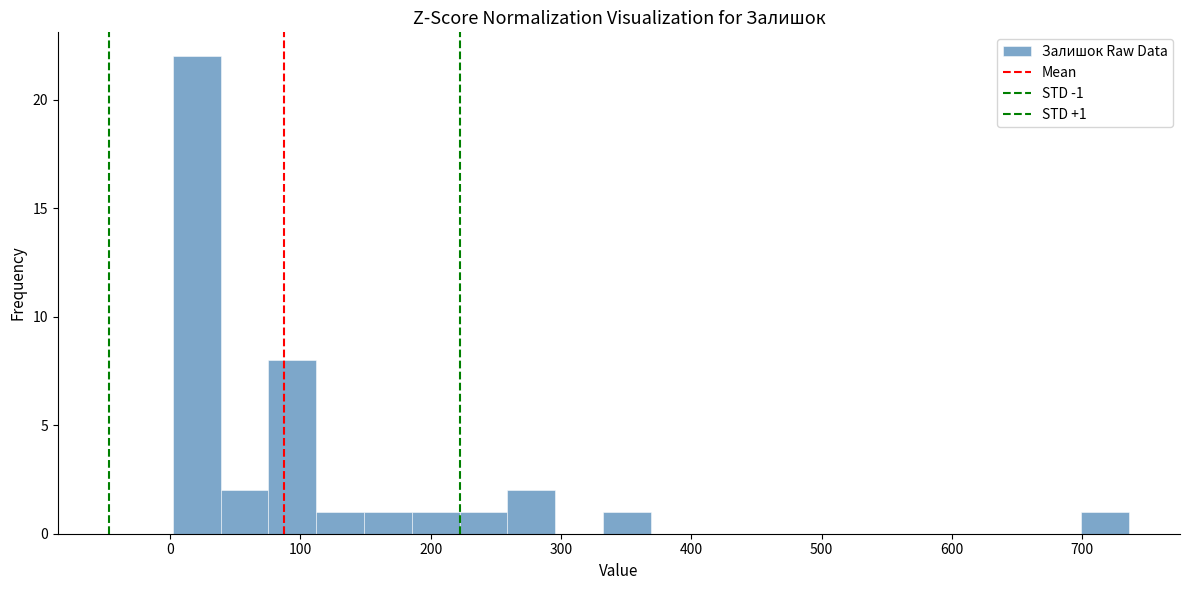

Read against the x-axis, roughly where is the centre of the tallest bar?

20